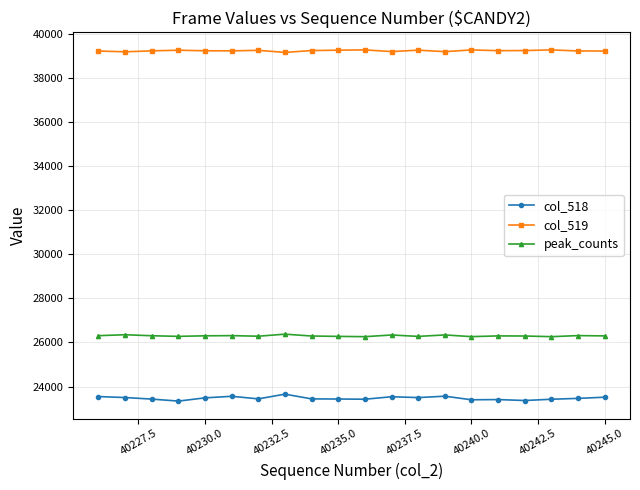

Does the chart display data point markers on the line(s)?

Yes